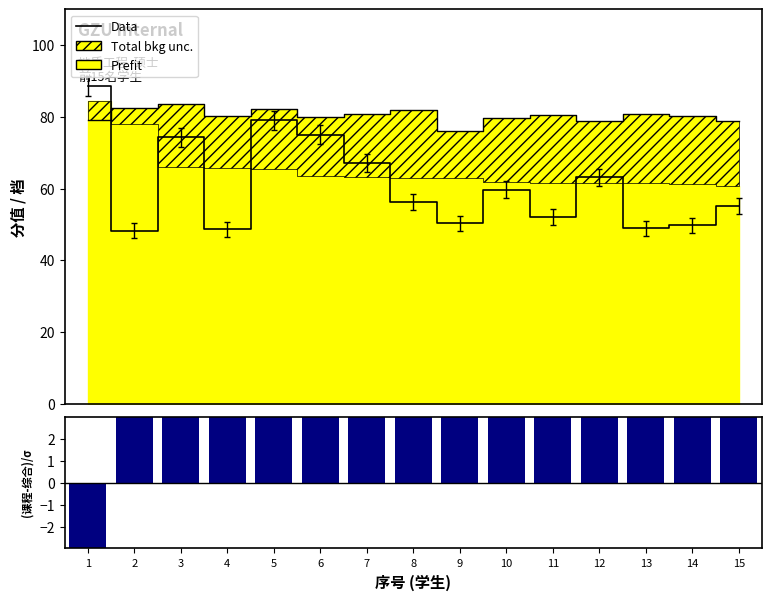

Reading right to left, extract all data points from this chart.

Data: 15=55.1	14=49.8	13=49.0	12=63.2	11=52.0	10=59.7	9=50.3	8=56.2	7=67.1	6=75.1	5=79.1	4=48.7	3=74.3	2=48.3	1=88.6
(课程-综合)/σ: 15=18.1	14=19.1	13=19.3	12=17.3	11=19.0	10=17.9	9=13.2	8=19.0	7=17.5	6=16.5	5=16.8	4=14.6	3=17.7	2=4.5	1=-5.1